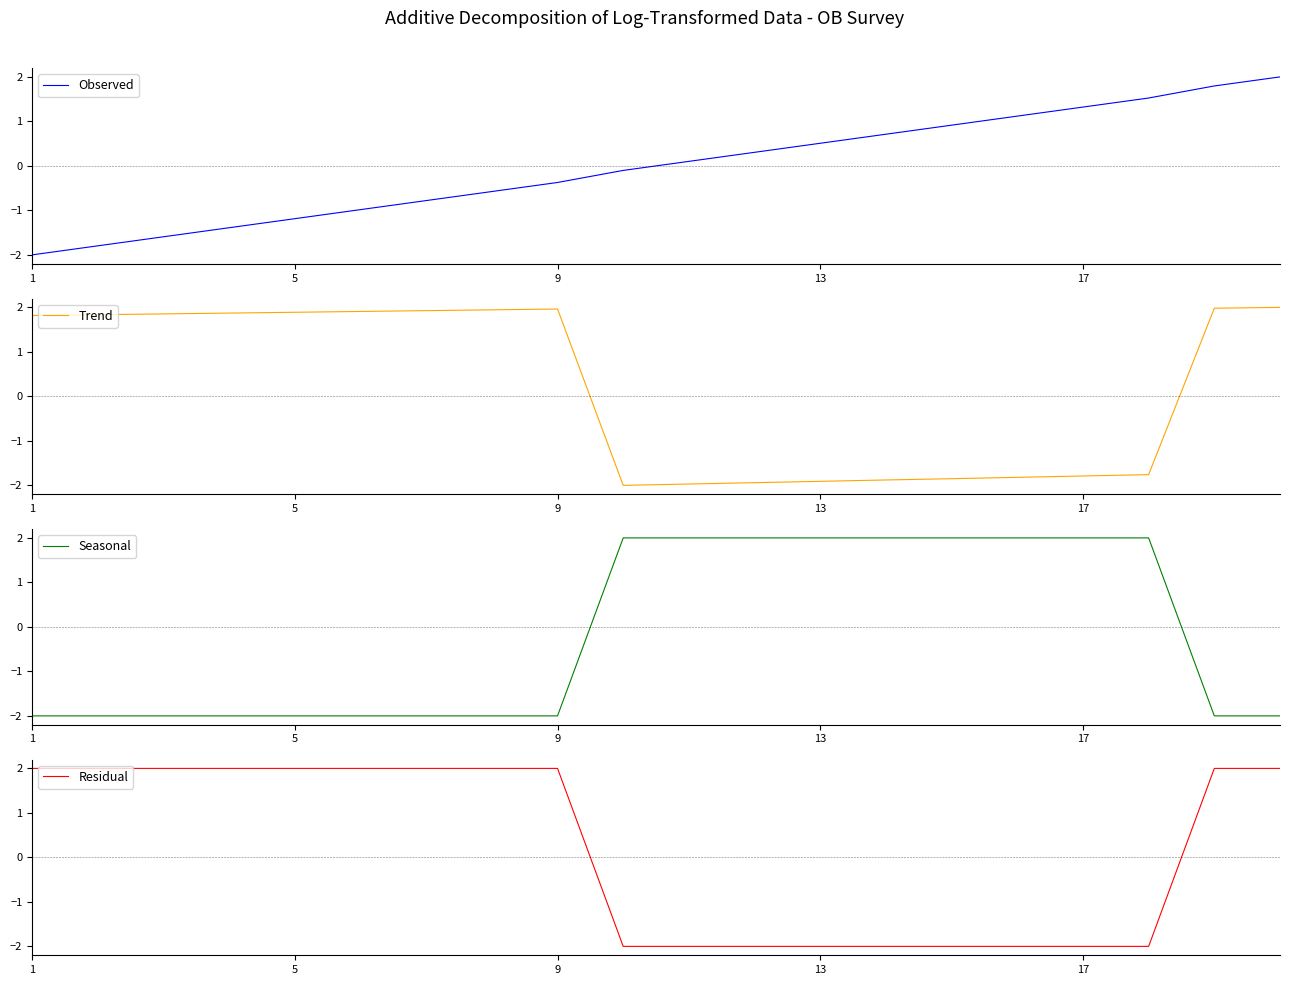

How many intersections are there between Observed and Trend?

2